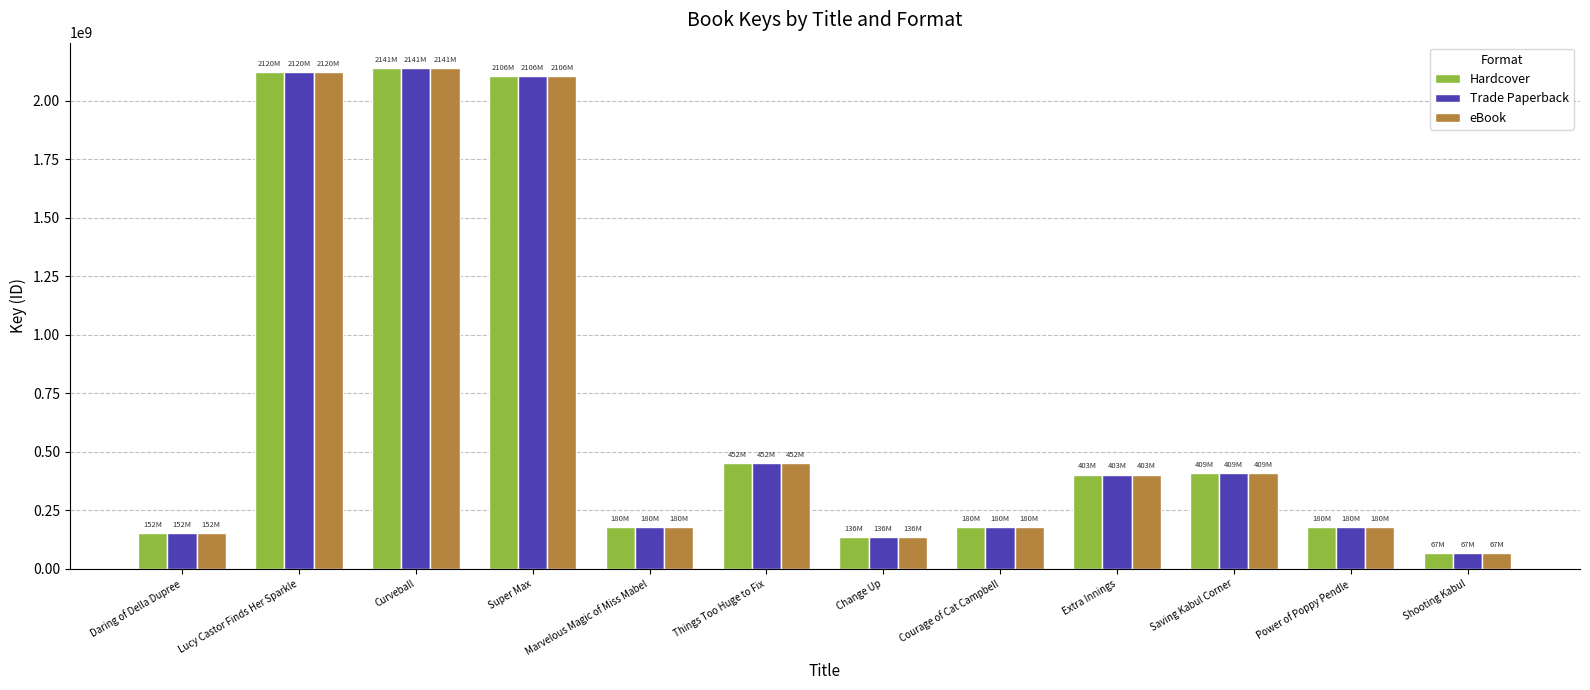

What is the difference between the second highest and second lowest values in the Trade Paperback series?

1984013207